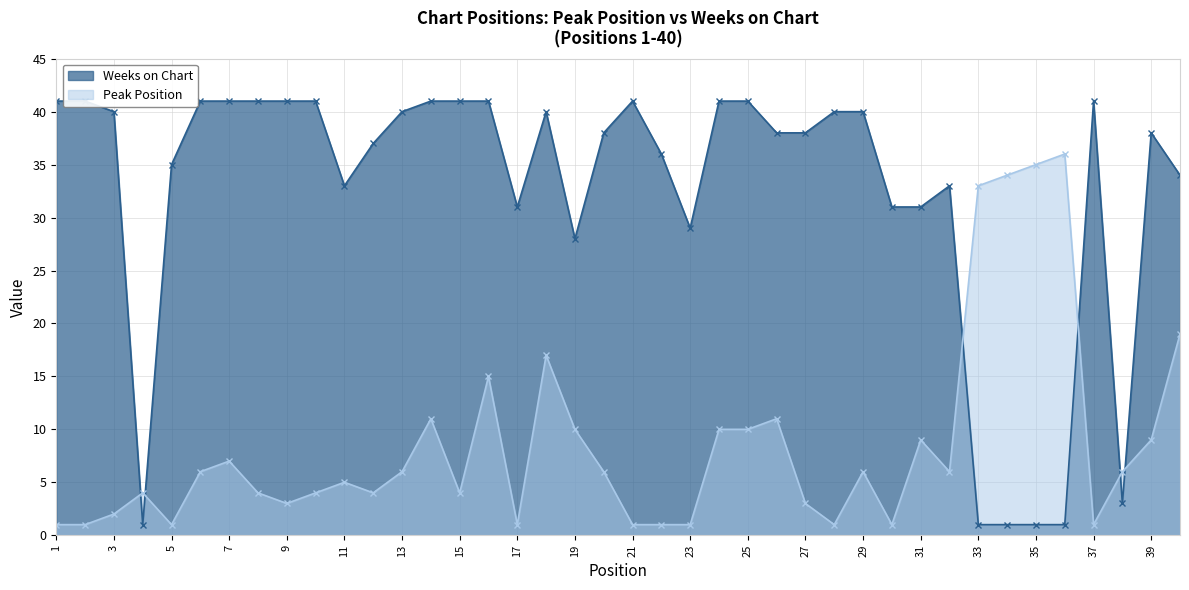

Between 10 and 36, which series saw the biggest shift?

Weeks on Chart